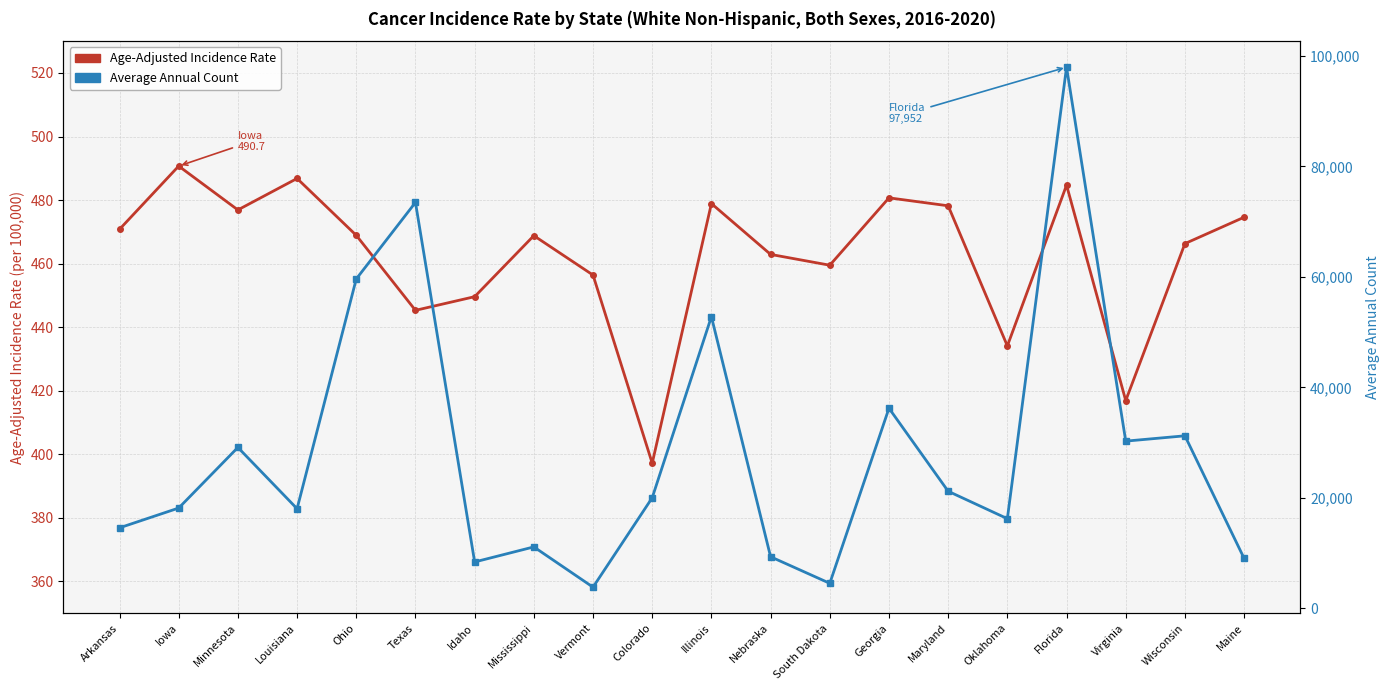

At which category does Age-Adjusted Incidence Rate reach its first local peak?

Iowa